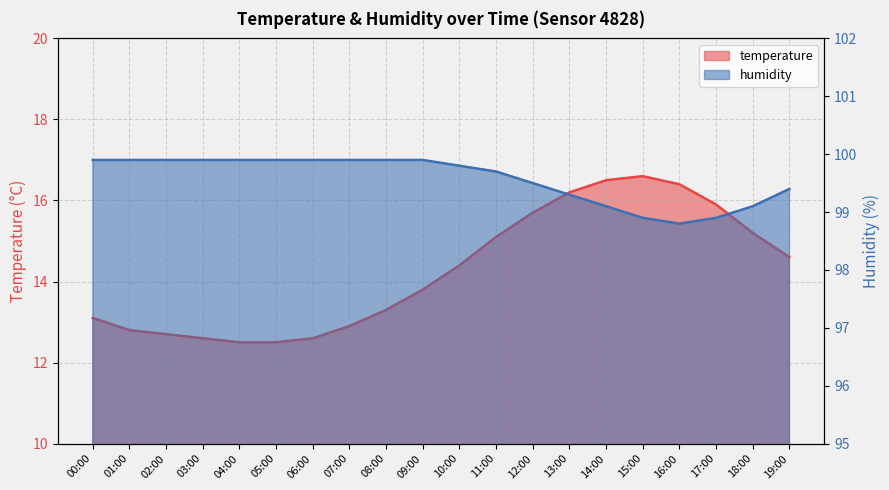

Count the number of categories in the chart.

20